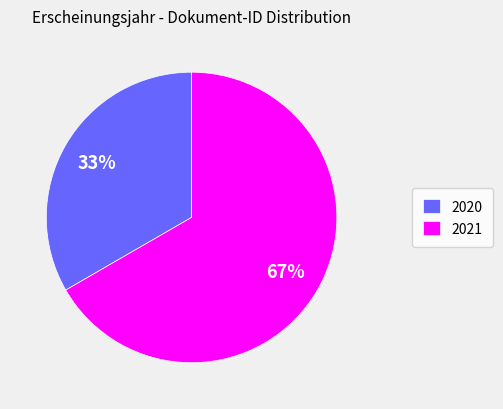

How many segments does this pie chart have?

2